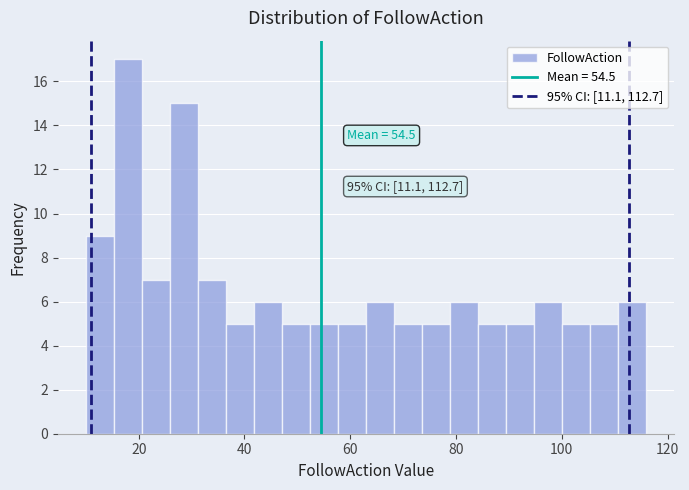

Around what value on the x-axis is the tallest bar? Give the approximate position of its centre, as read against the axis.

18